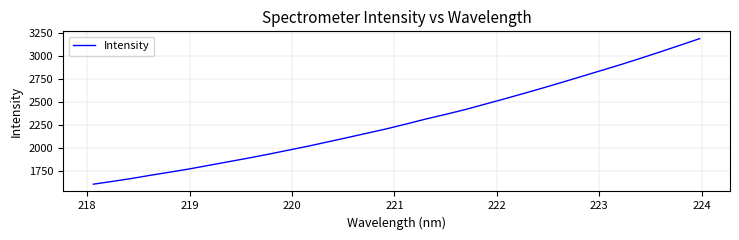

What is the maximum value shown in the chart?

3185.1